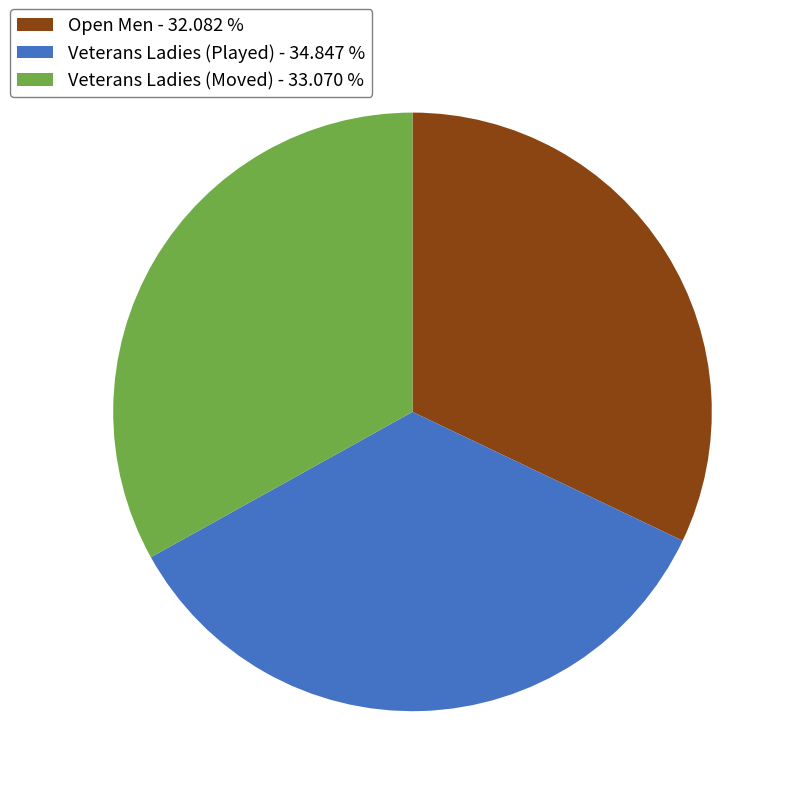

Approximately how many times larger is the value at Open Men - 32.082 % compared to Veterans Ladies (Moved) - 33.070 %?

1.0